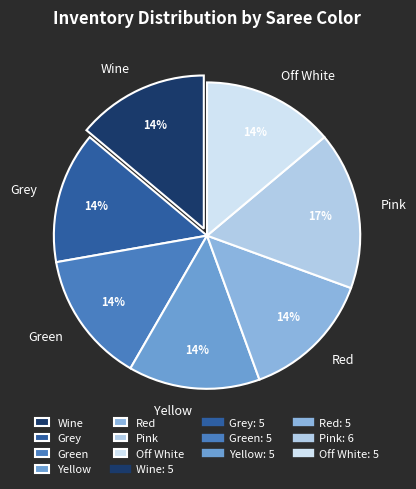

To the nearest percent, what percentage of the pie is Wine?

14%